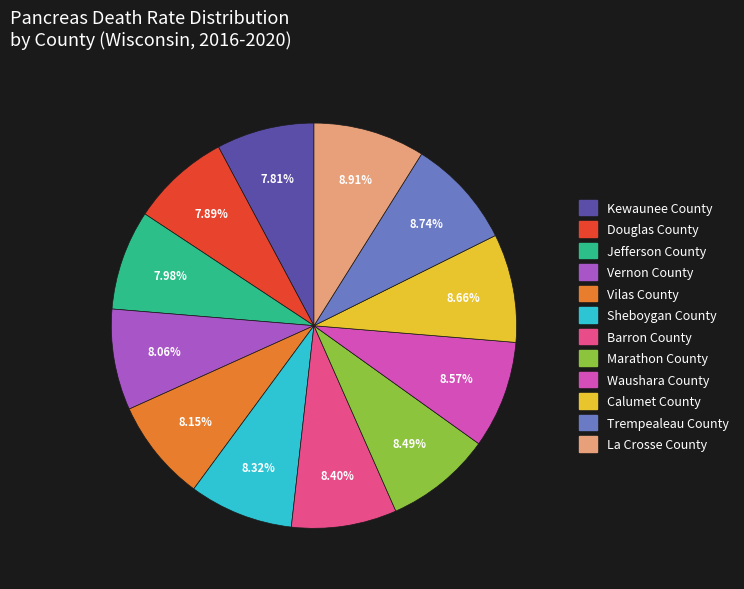

Is the sum of Sheboygan County and Jefferson County greater than half?

No